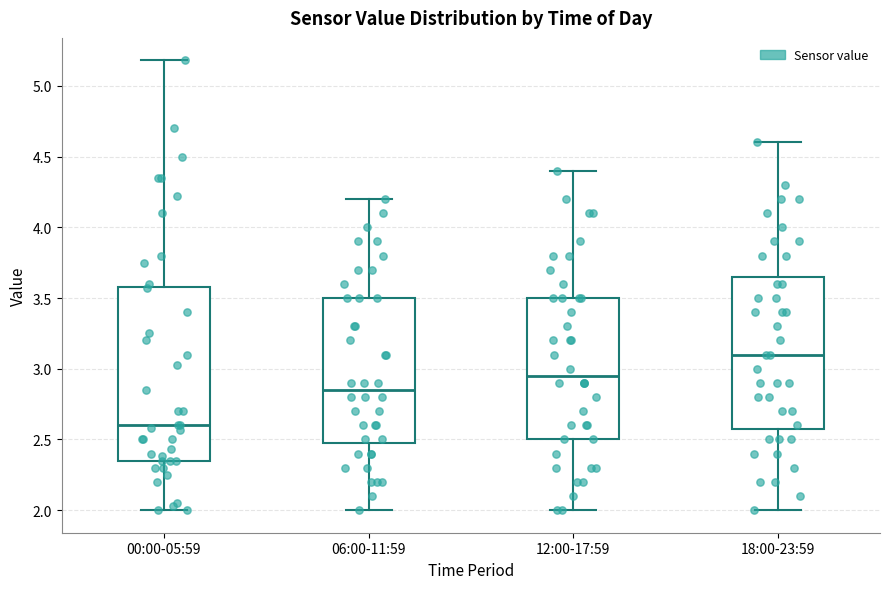

Comparing the boxes themselves (not the whiskers), which one is the tallest?

00:00-05:59